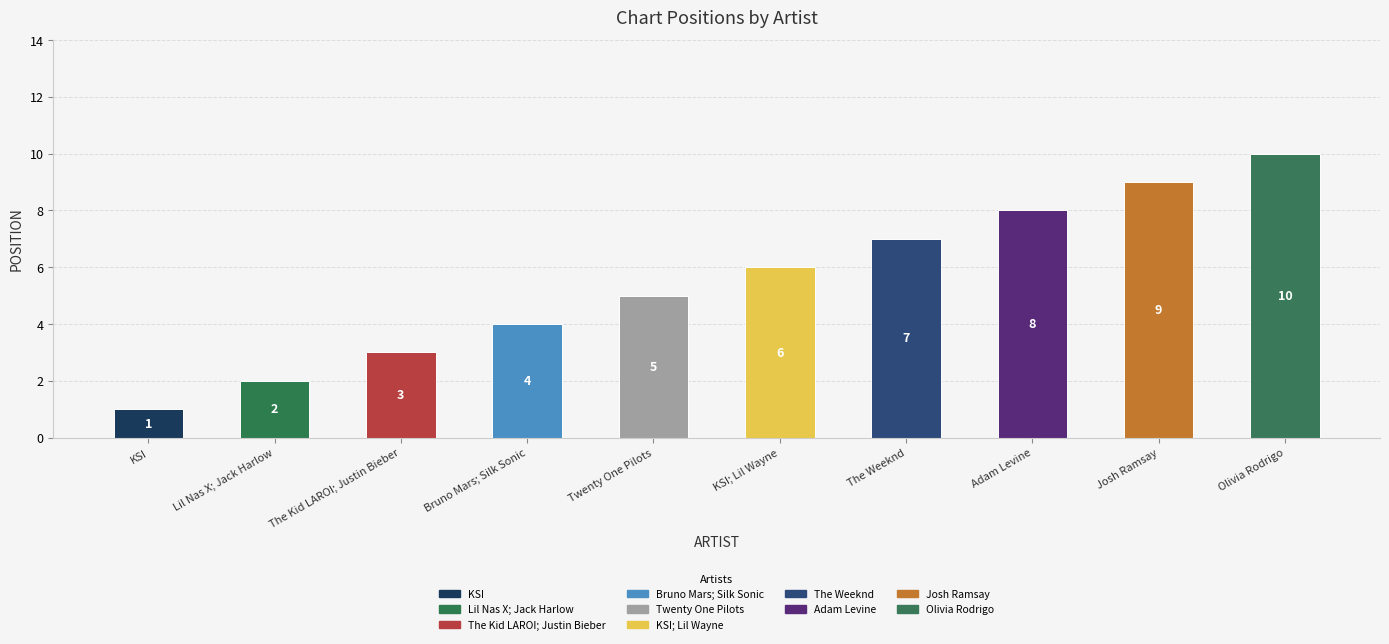

List the labels in order of value, smallest first.

KSI, Lil Nas X; Jack Harlow, The Kid LAROI; Justin Bieber, Bruno Mars; Silk Sonic, Twenty One Pilots, KSI; Lil Wayne, The Weeknd, Adam Levine, Josh Ramsay, Olivia Rodrigo